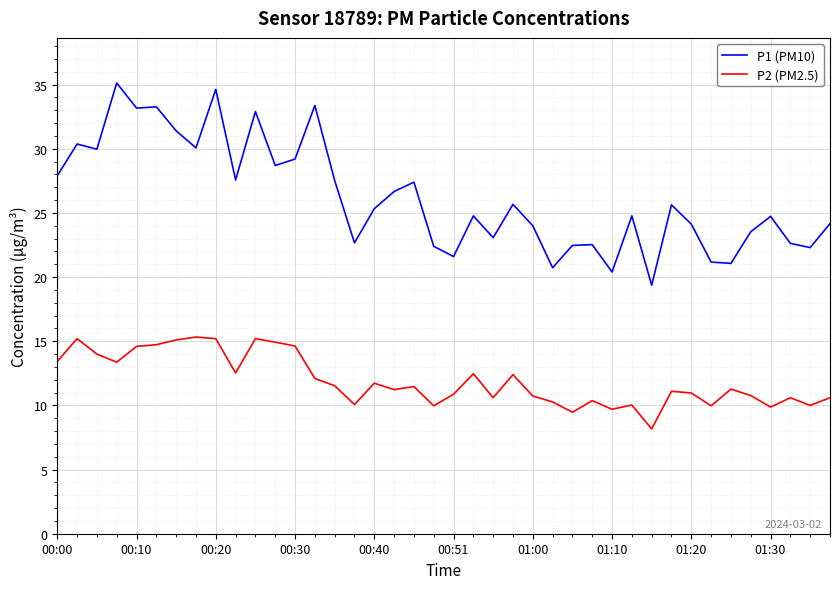

Rank the series by their maximum value, from highest to lowest.

P1 (PM10), P2 (PM2.5)